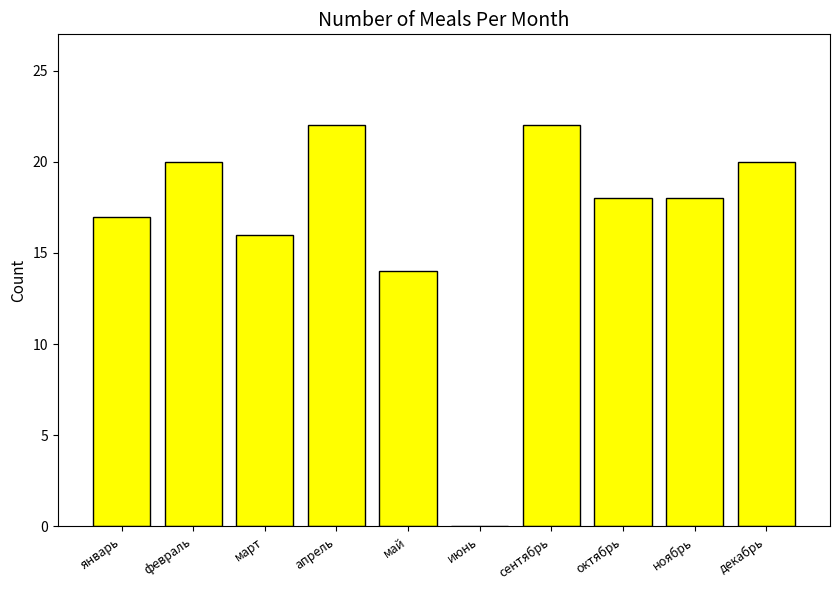

How many positive values are there?

9